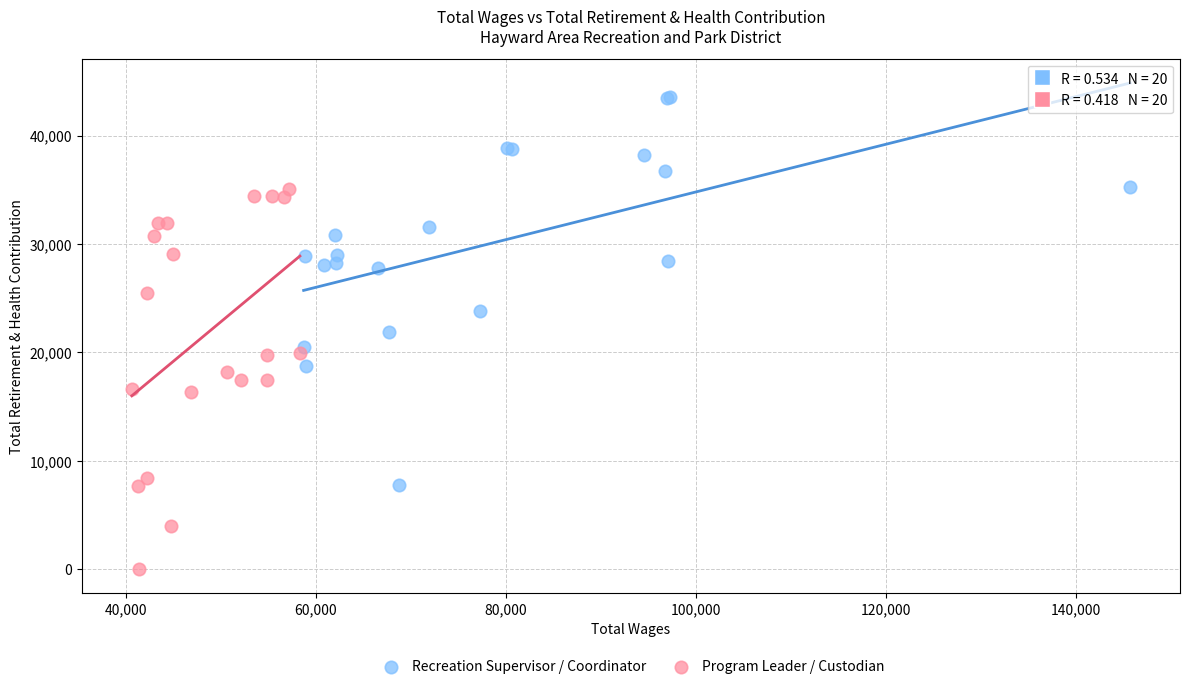

Which series reaches the minimum Y coordinate?

Program Leader / Custodian